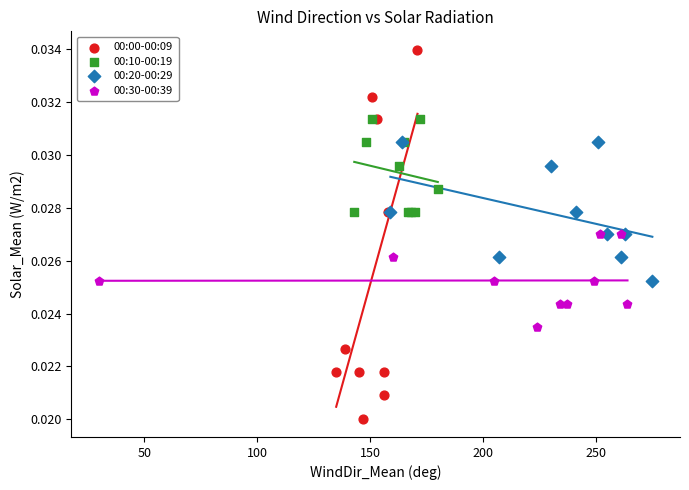

Which series reaches the minimum Y coordinate?

00:00-00:09